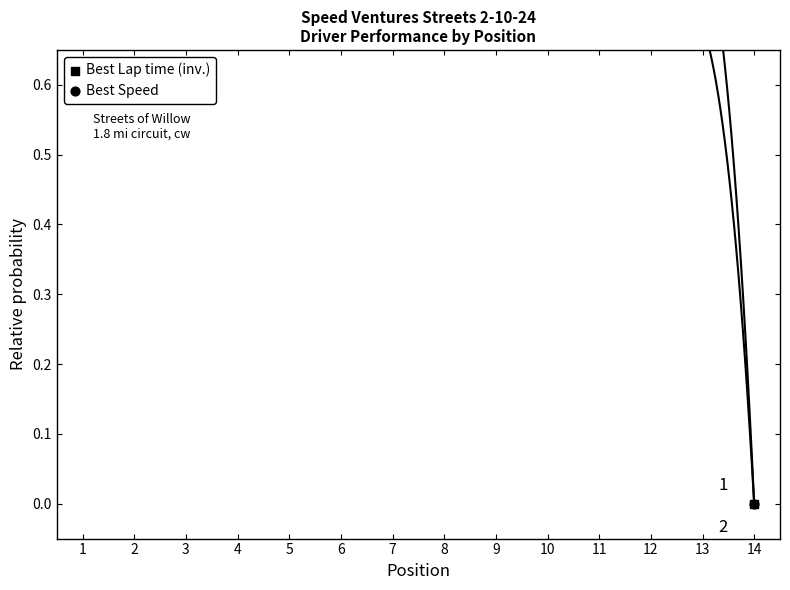

Is the value of Best Lap time (inv.) at 10 greater than the value of Best Speed at 13?

Yes